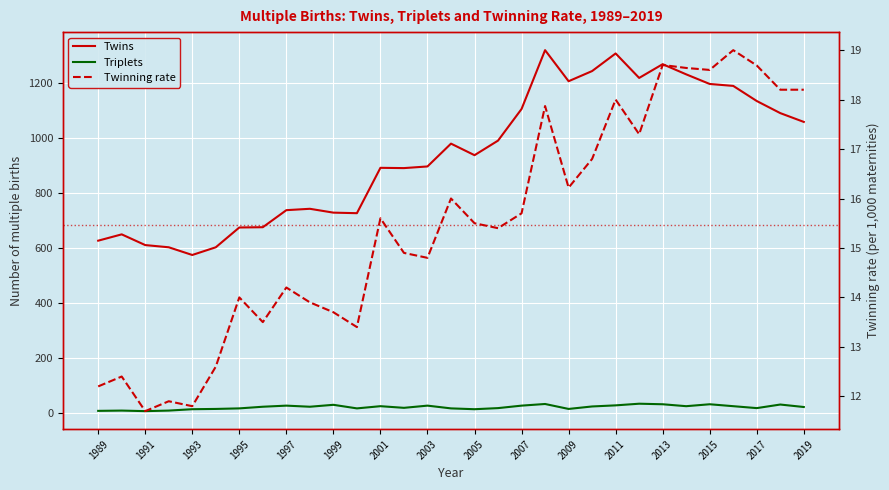

Where is the first local minimum for Twinning rate?

1991